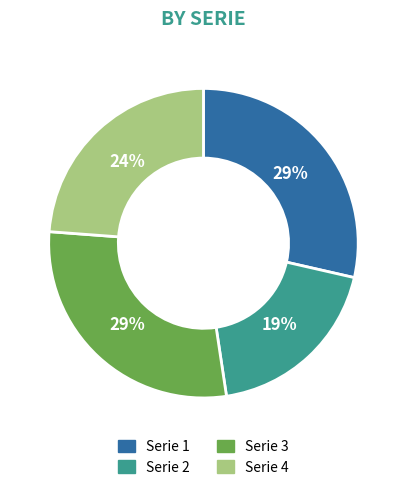

To the nearest percent, what is the difference between the largest and smallest slice percentages?

10%